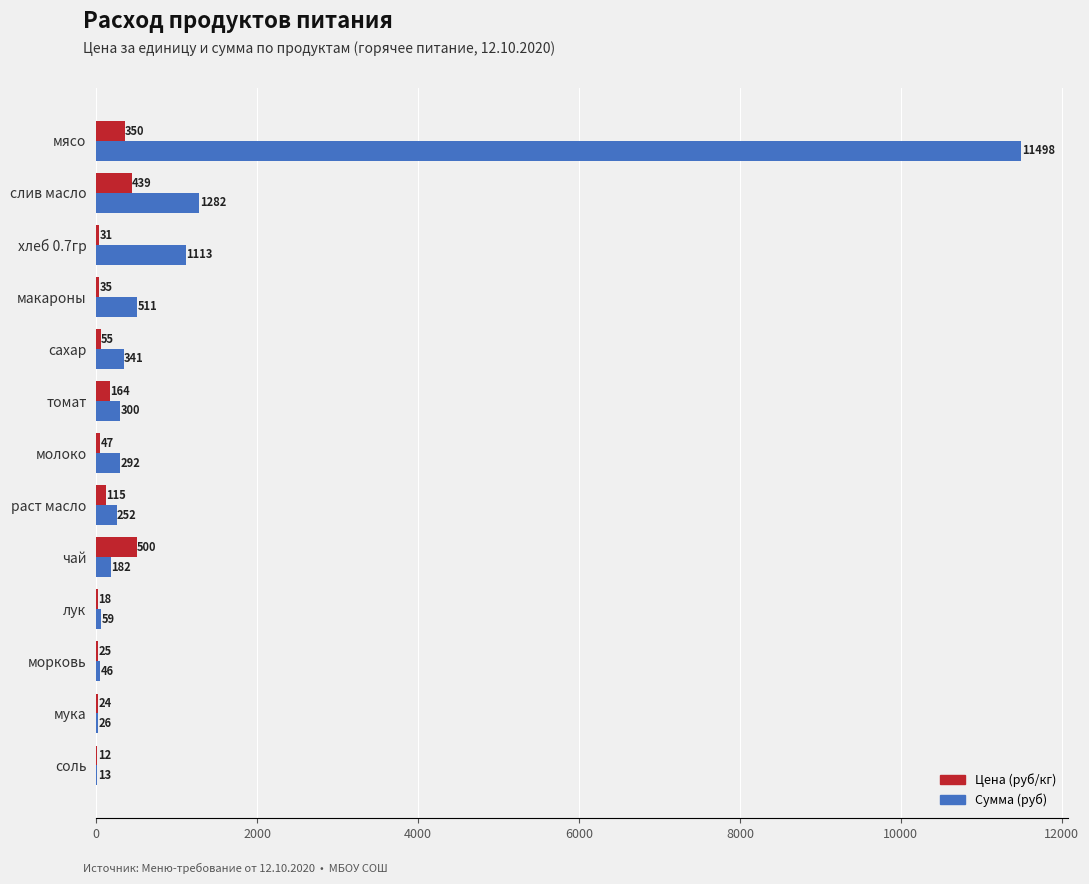

Which category has the highest value across all series?

мясо